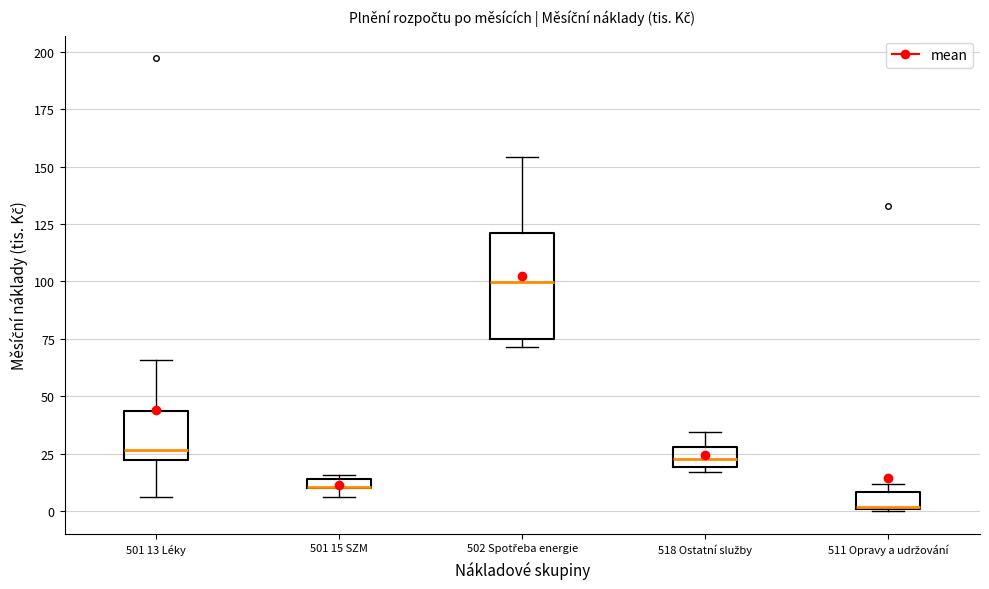

Comparing the boxes themselves (not the whiskers), which one is the tallest?

502 Spotřeba energie